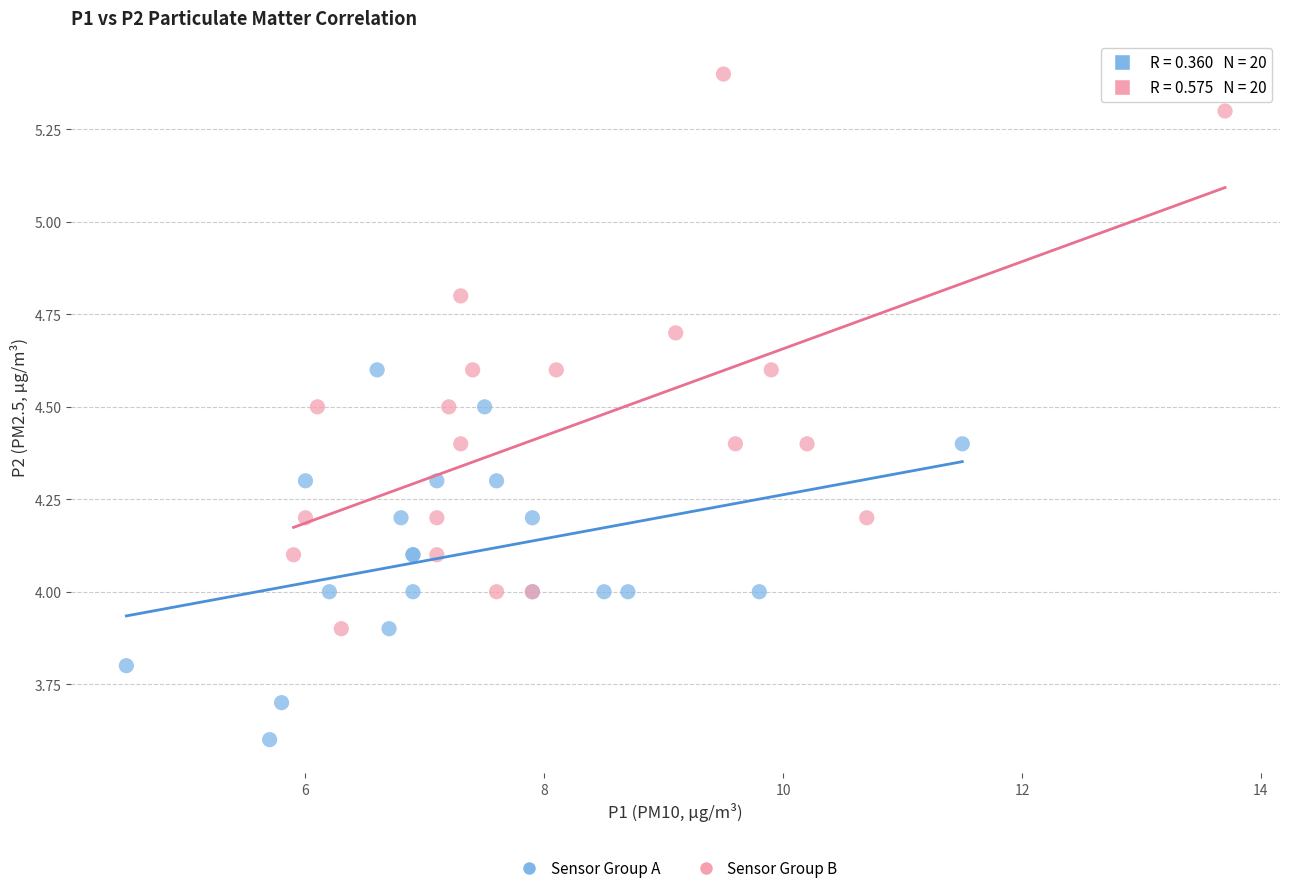

Which series contains the lowest Y value?

Sensor Group A